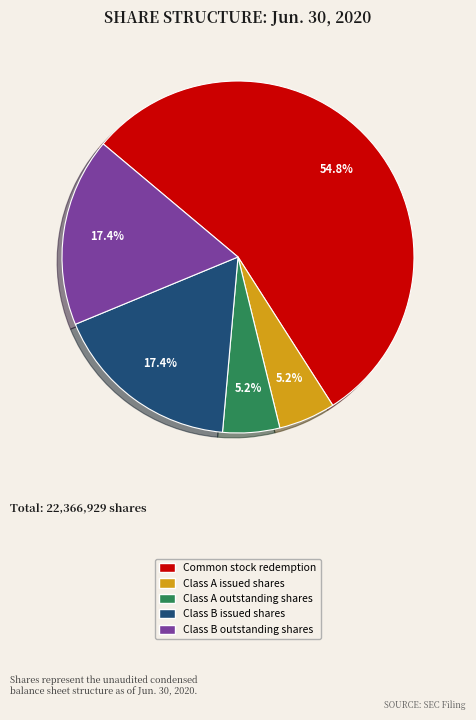

How many slices are in this pie chart?

5